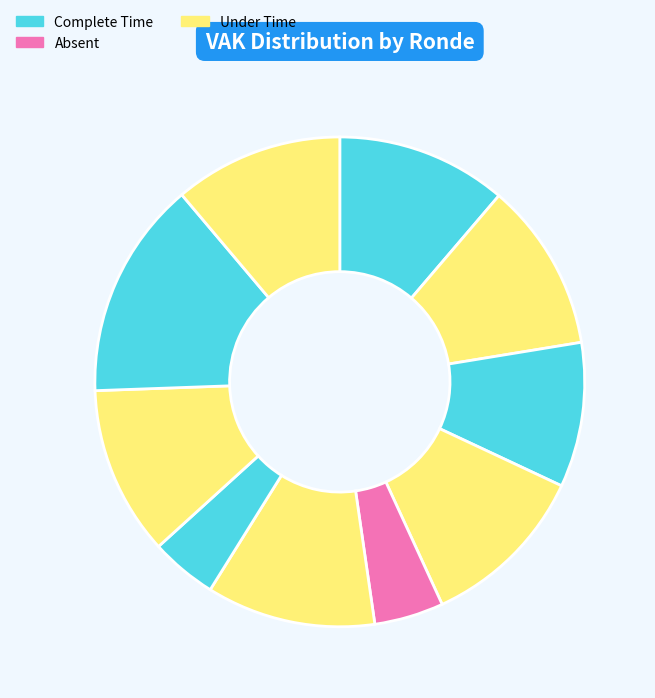

To the nearest percent, what is the average slice percentage?

10%